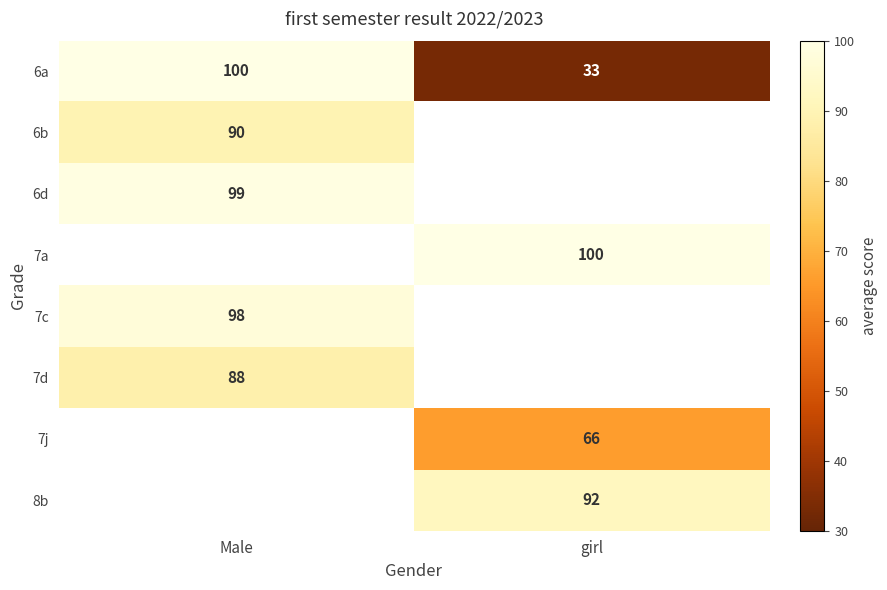

How many distinct data groups are displayed?

8